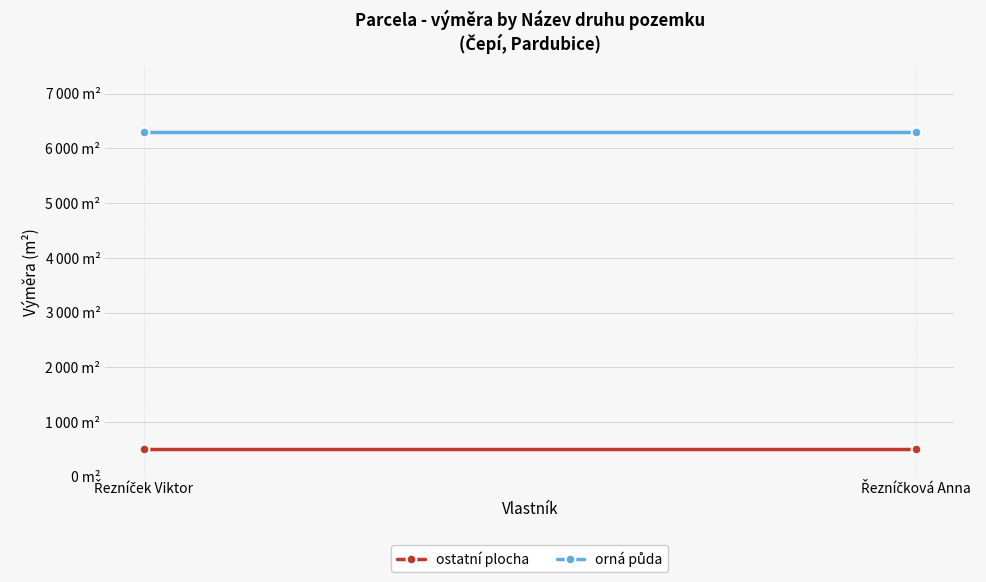

Is this an area chart (filled region under the line)?

No